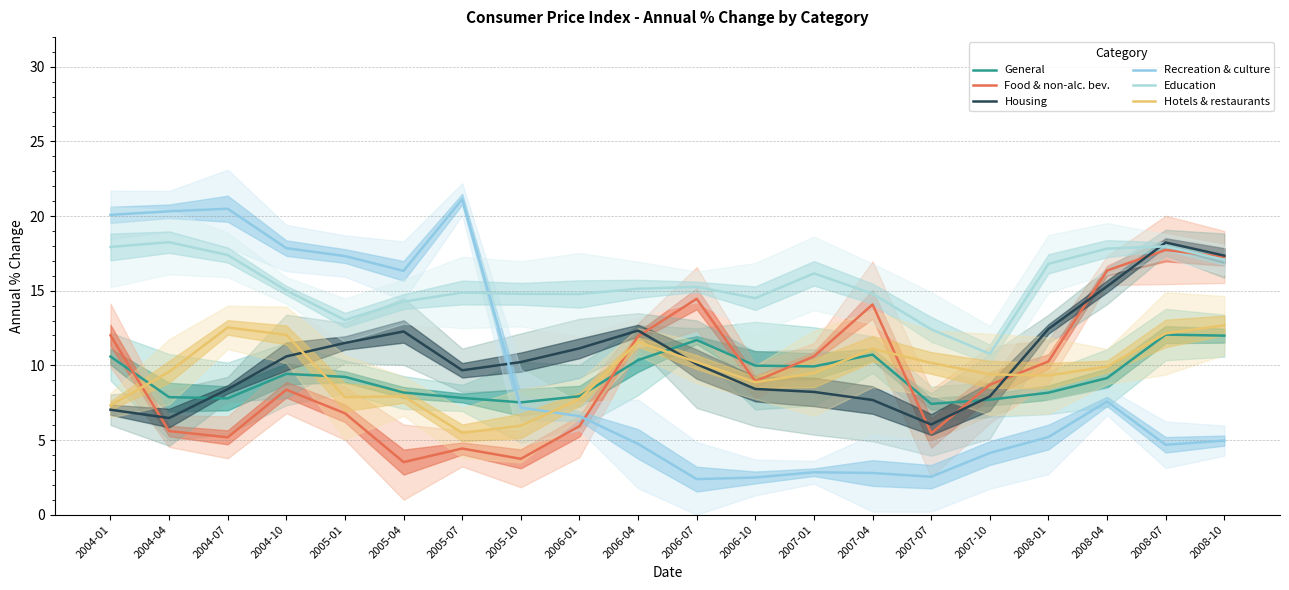

In Education, how many points are lower than both neighbors (excluding endpoints)?

4